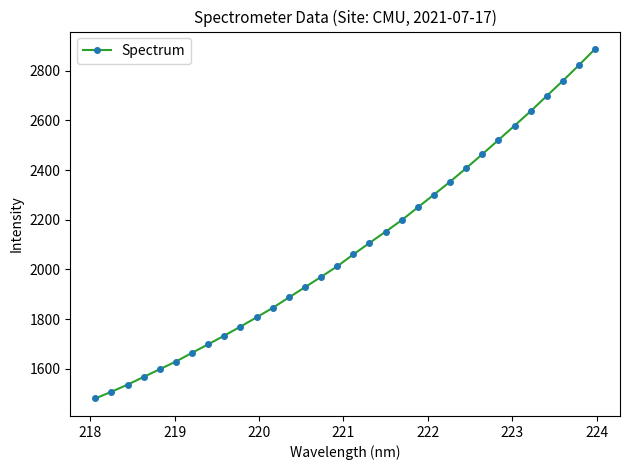

What is the value of the 21st point from the left?

2250.2